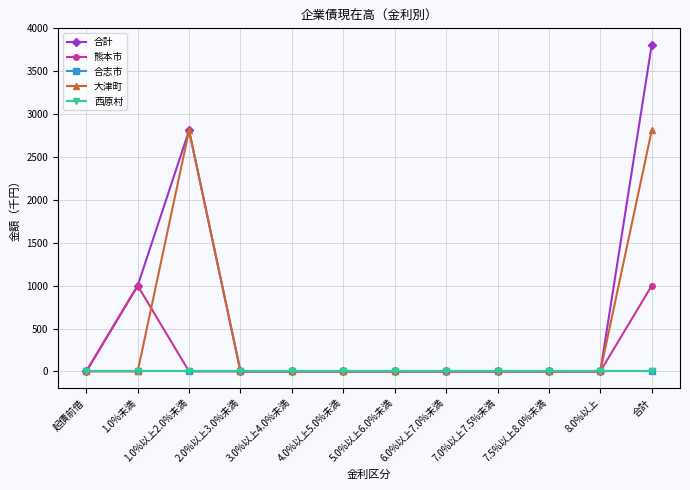

What is the label of the 5th point from the left?

3.0%以上4.0%未満